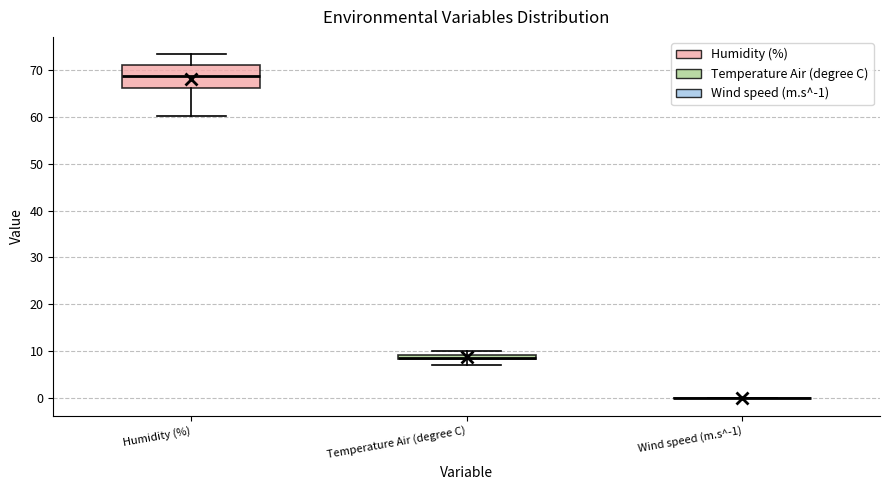

Where does the lower whisker of the box for Temperature Air (degree C) end on the y-axis? The values are not printed on the chart, so give them approximately, as read against the axis.

7